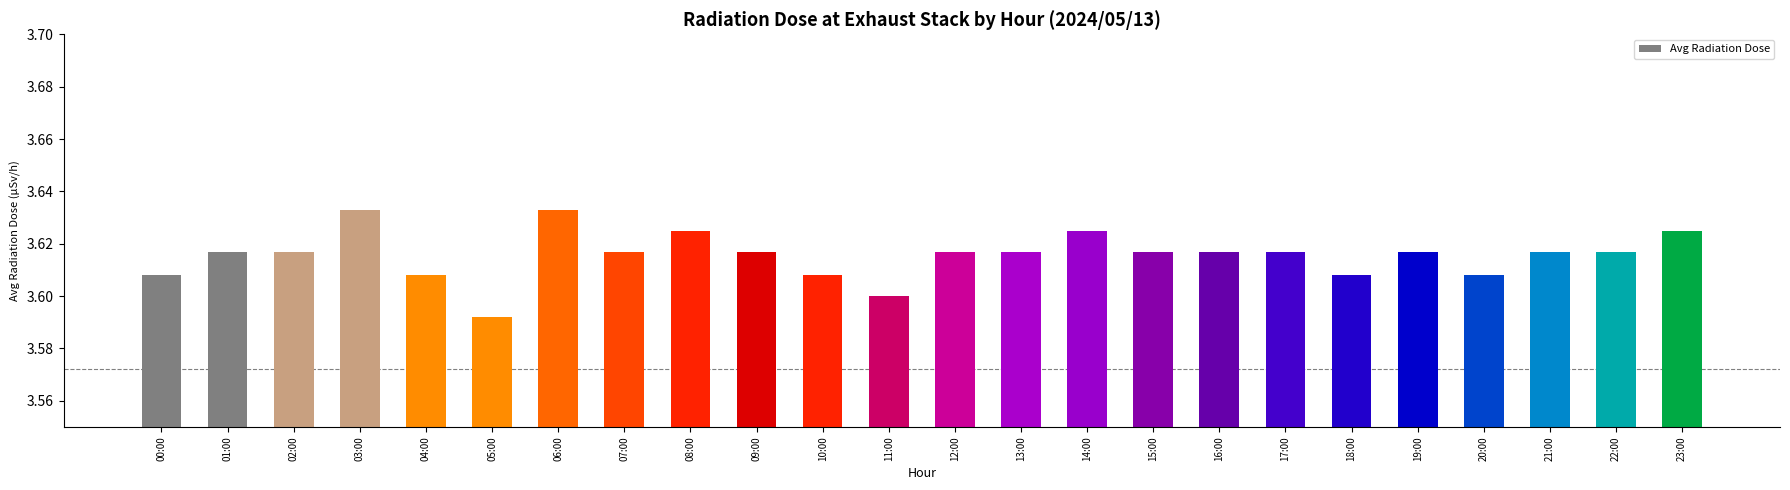

What is the label of the 12th bar from the right?

12:00